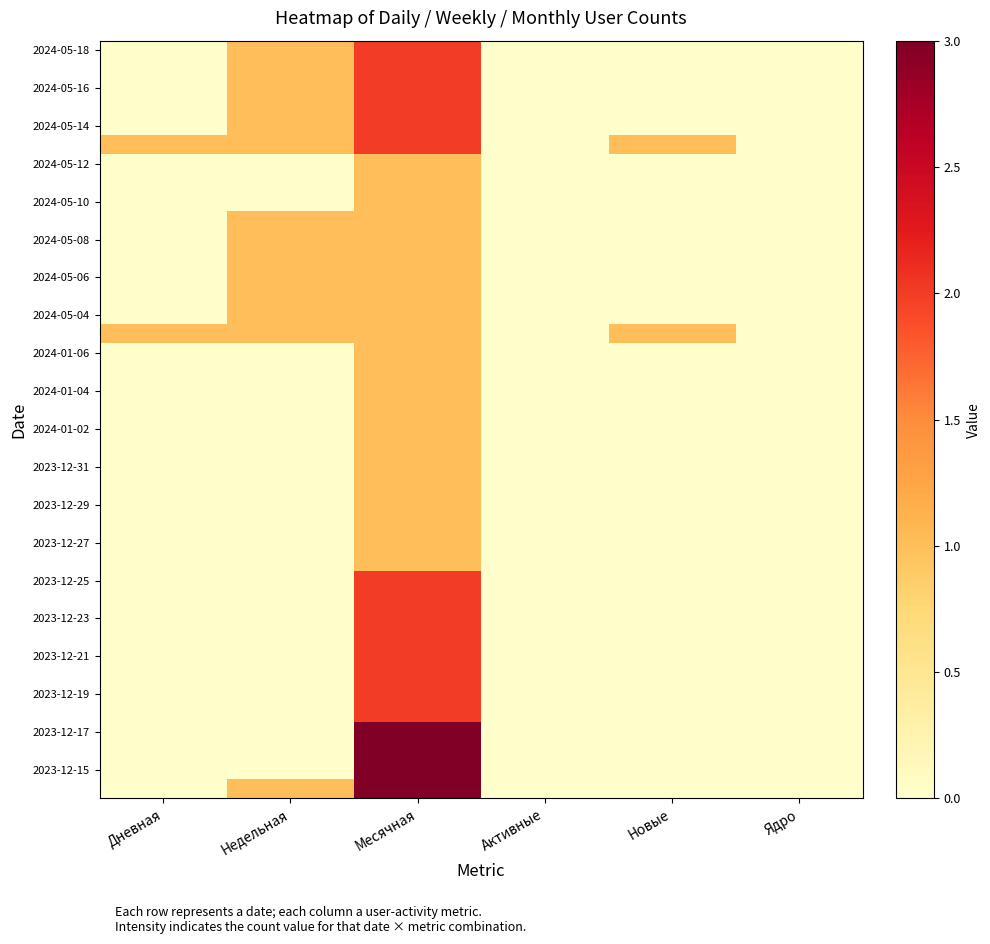

At how many categories does at least one series exceed 2?

1